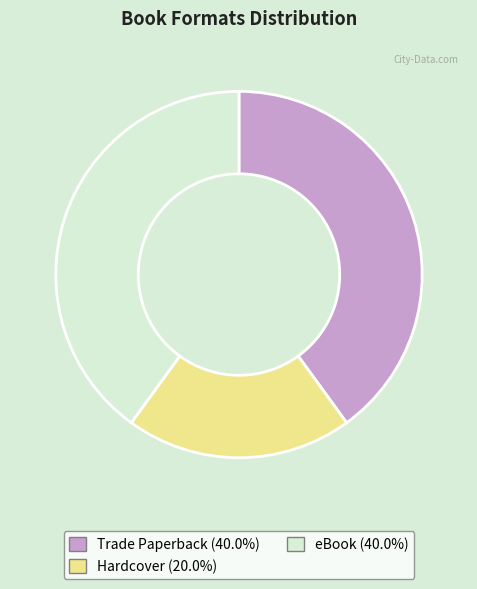

Is it true that eBook is 47% of the pie?

False